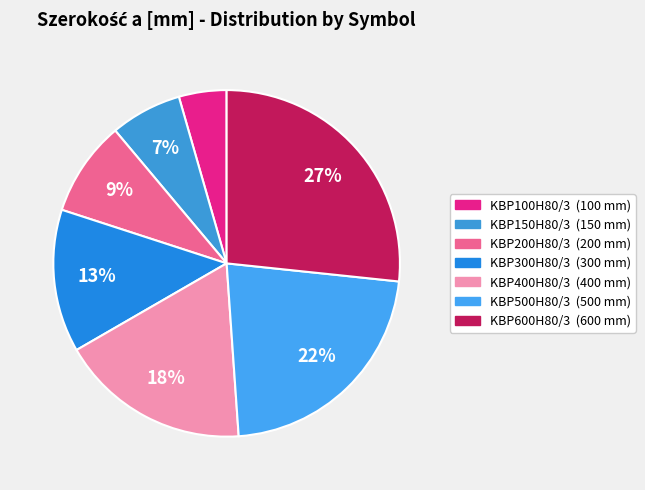

Does any single category account for the majority?

No